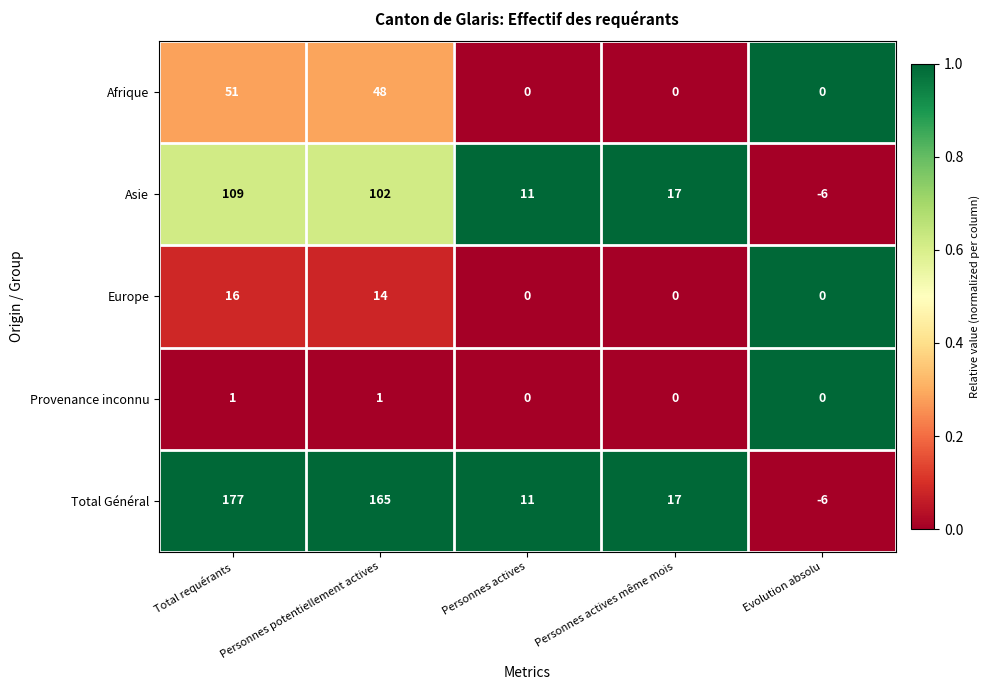

What is the total value across all series at Personnes actives?

22